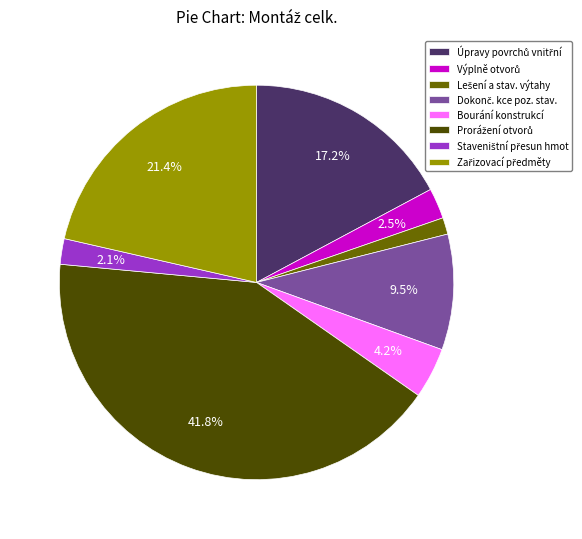

Does any single category account for the majority?

No